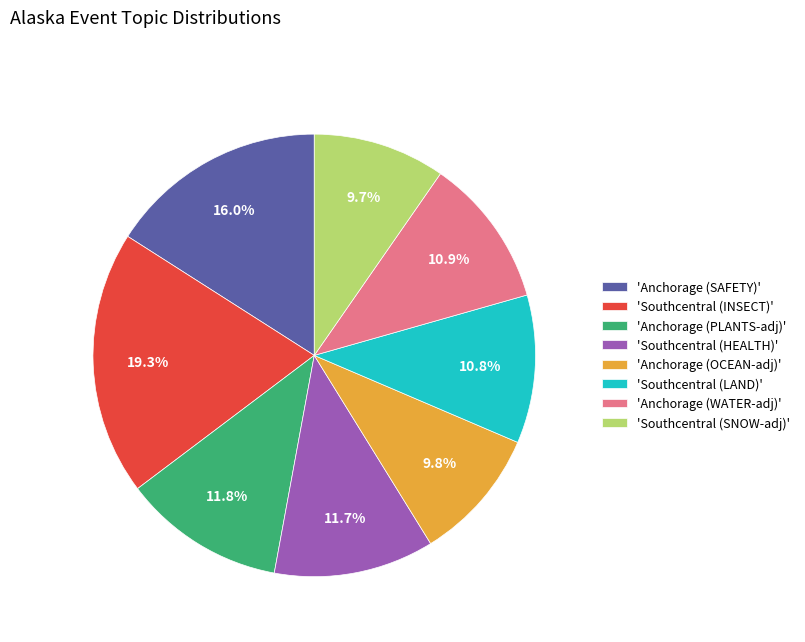

Does any single category account for the majority?

No